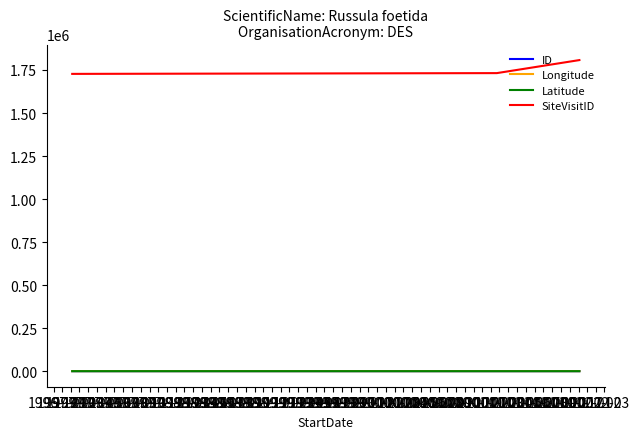

Which series has the largest total across all categories?

SiteVisitID